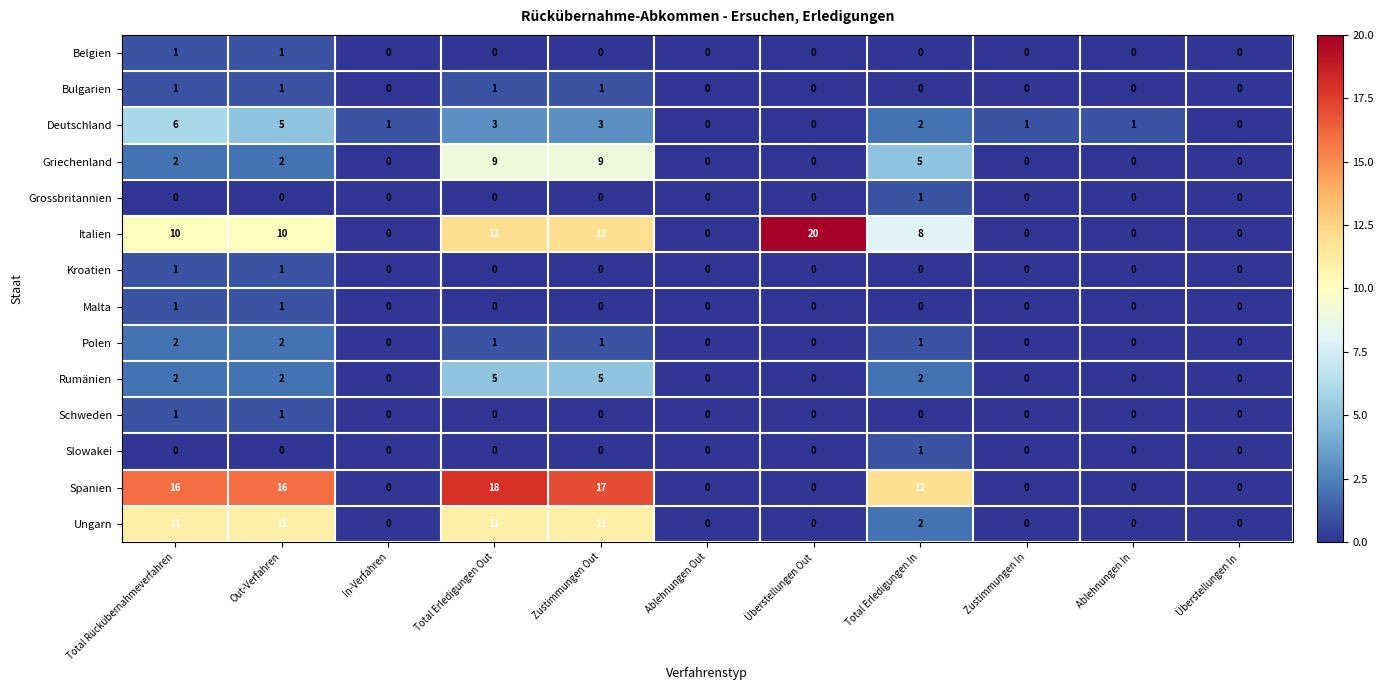

Between In-Verfahren and Überstellungen Out, which series saw the biggest shift?

Italien